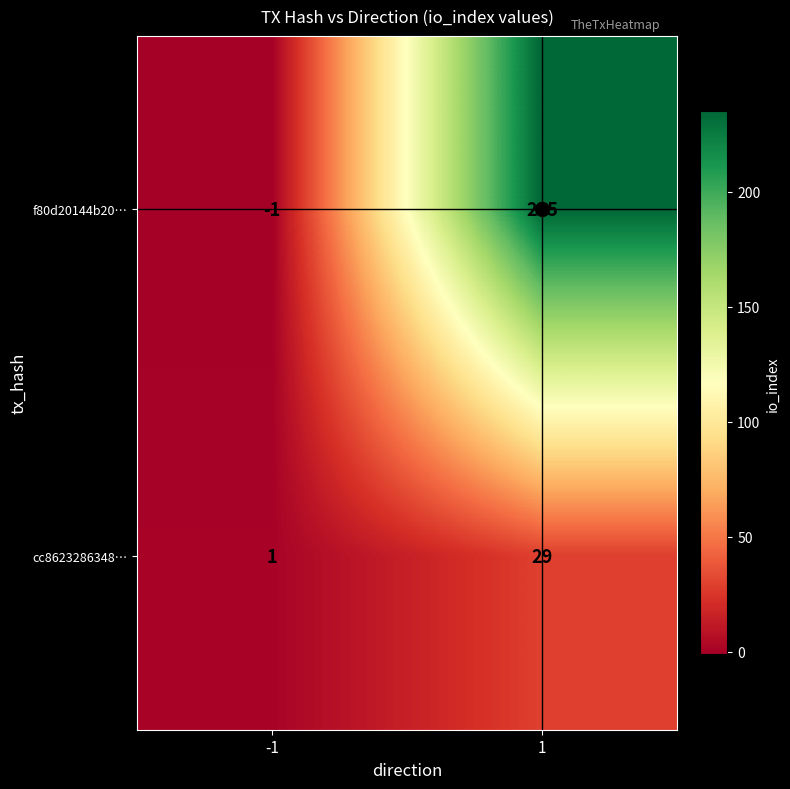

Read the cc8623286348… value at 1.

29